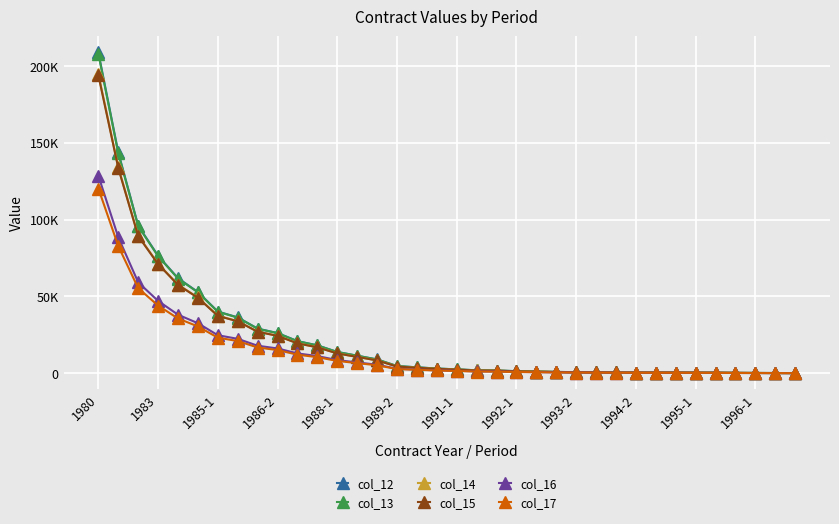

True or false: col_17 has more than 0 points higher than both neighbors.

False